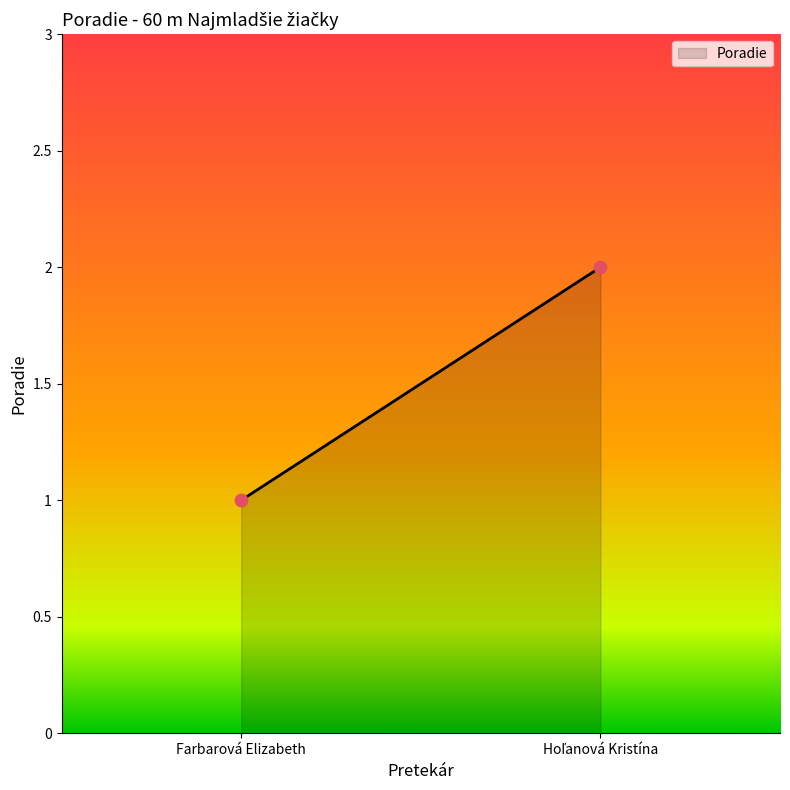

How many points are shown in the scatter plot?

2